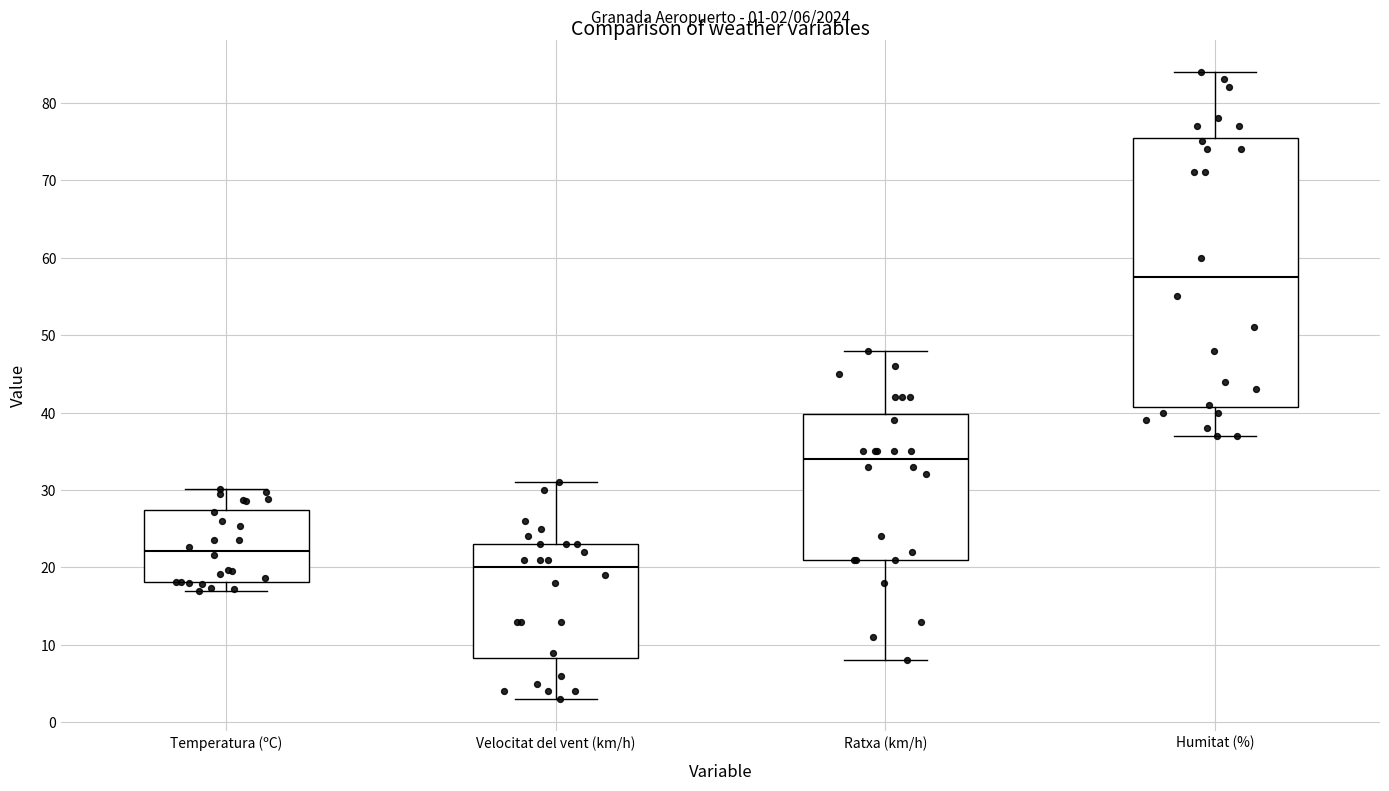

Which box has the highest median line?

Humitat (%)